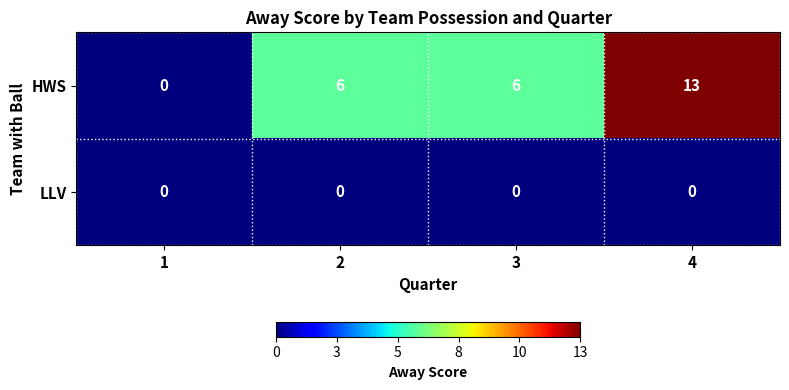

Between 1 and 3, which series saw the biggest shift?

HWS